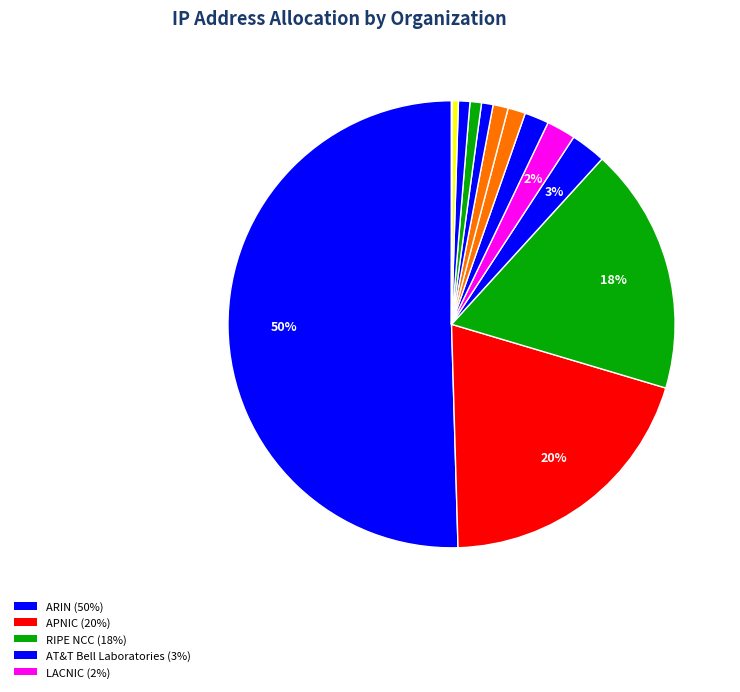

What is the largest slice in the pie chart?

ARIN